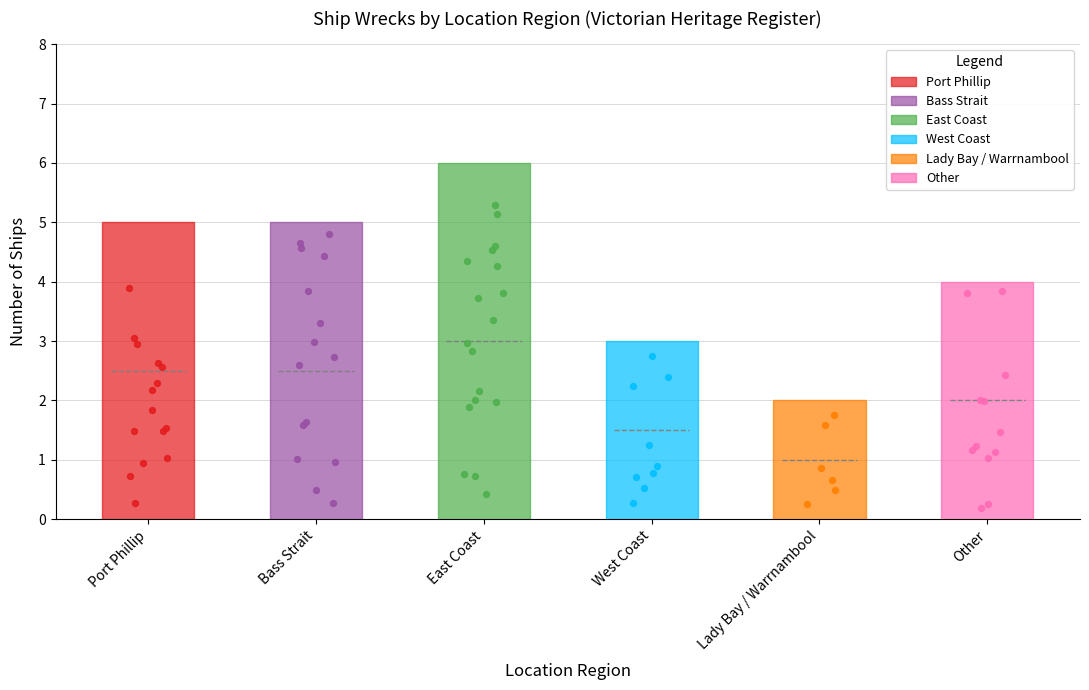

Approximately how many times larger is the value at Bass Strait compared to Other?

1.2